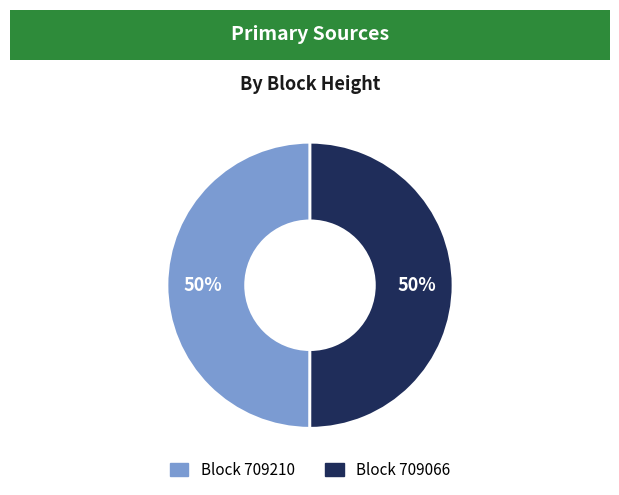

To the nearest percent, what is the average slice percentage?

50%